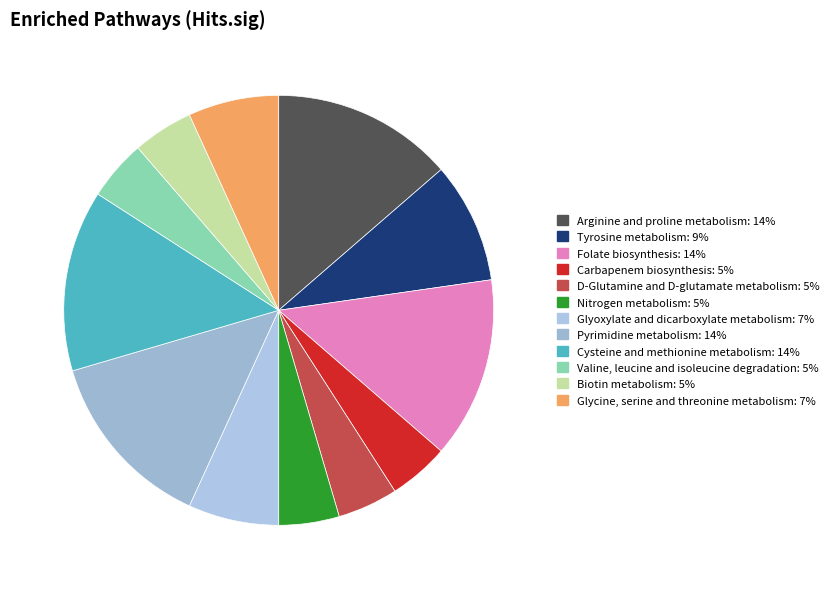

Is there any slice that represents more than half of the pie?

No